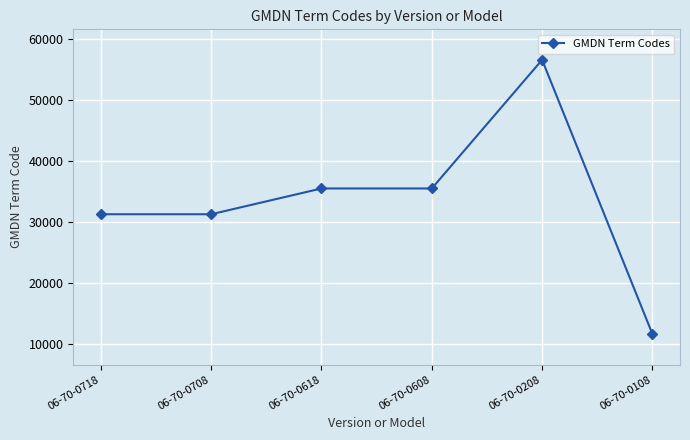

Read the value at 06-70-0708, to the nearest 50.

31350